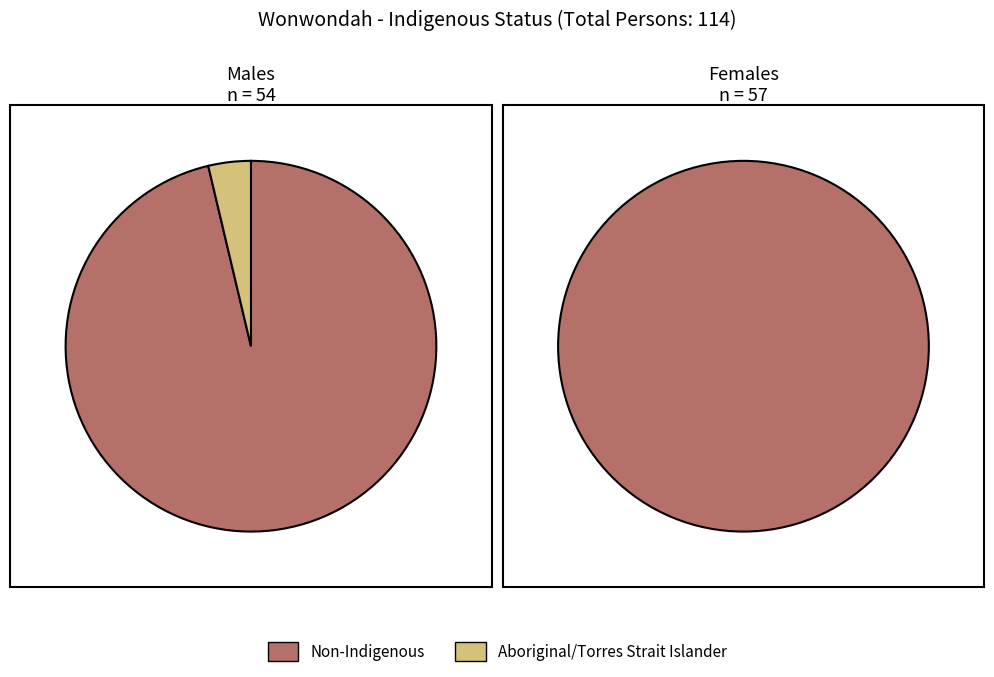

Is 5 the majority of the pie?

No